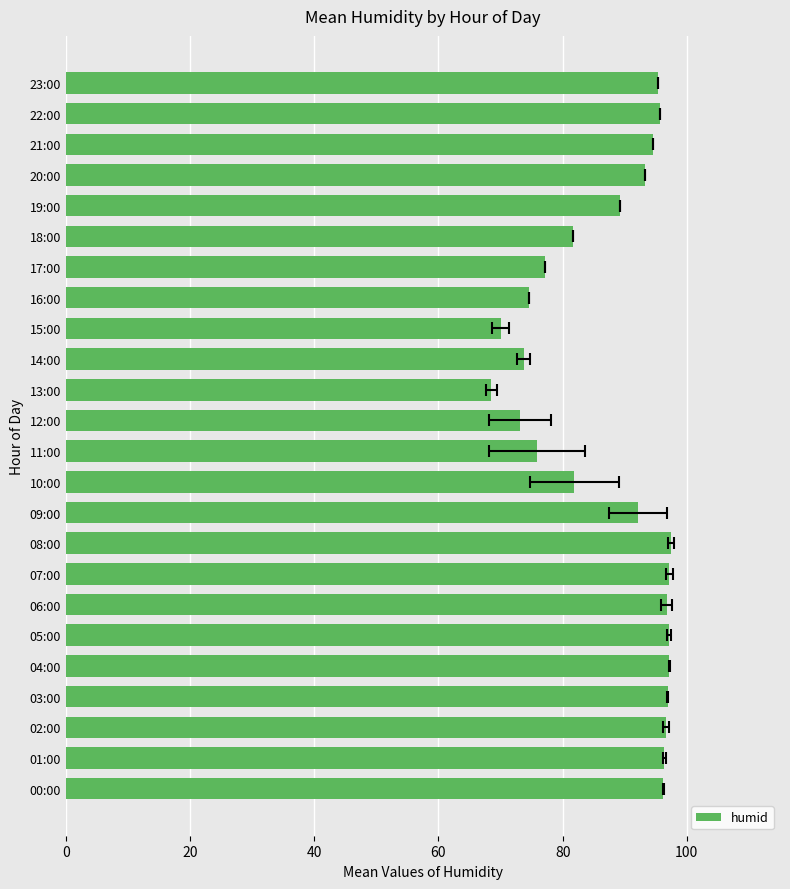

What value does the data have at 05:00?

97.1